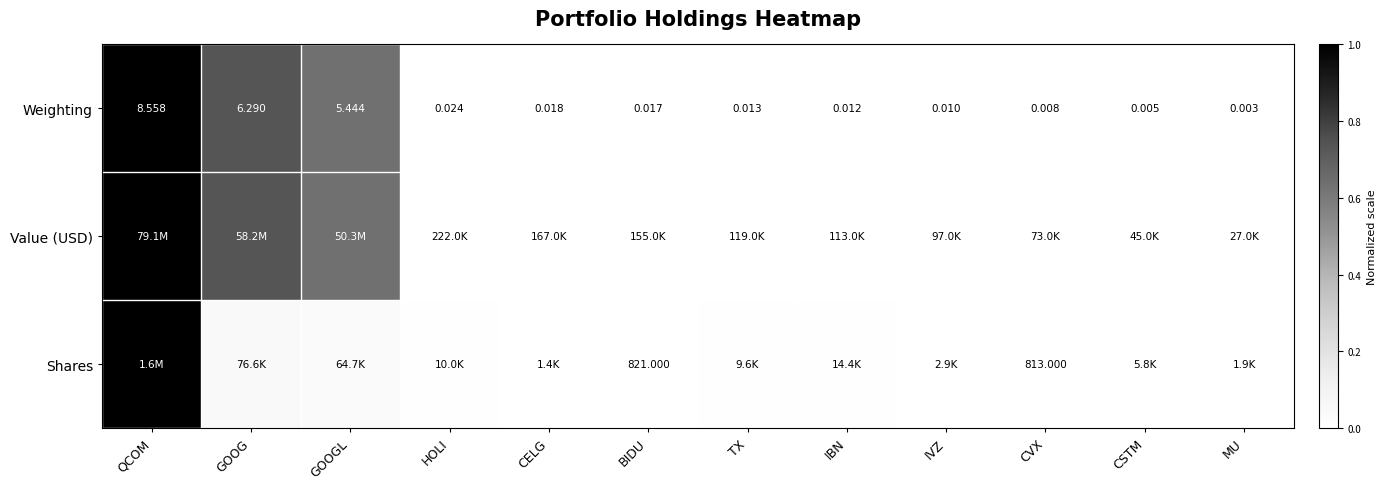

What is the difference between the Weighting values at HOLI and GOOG?

0.7